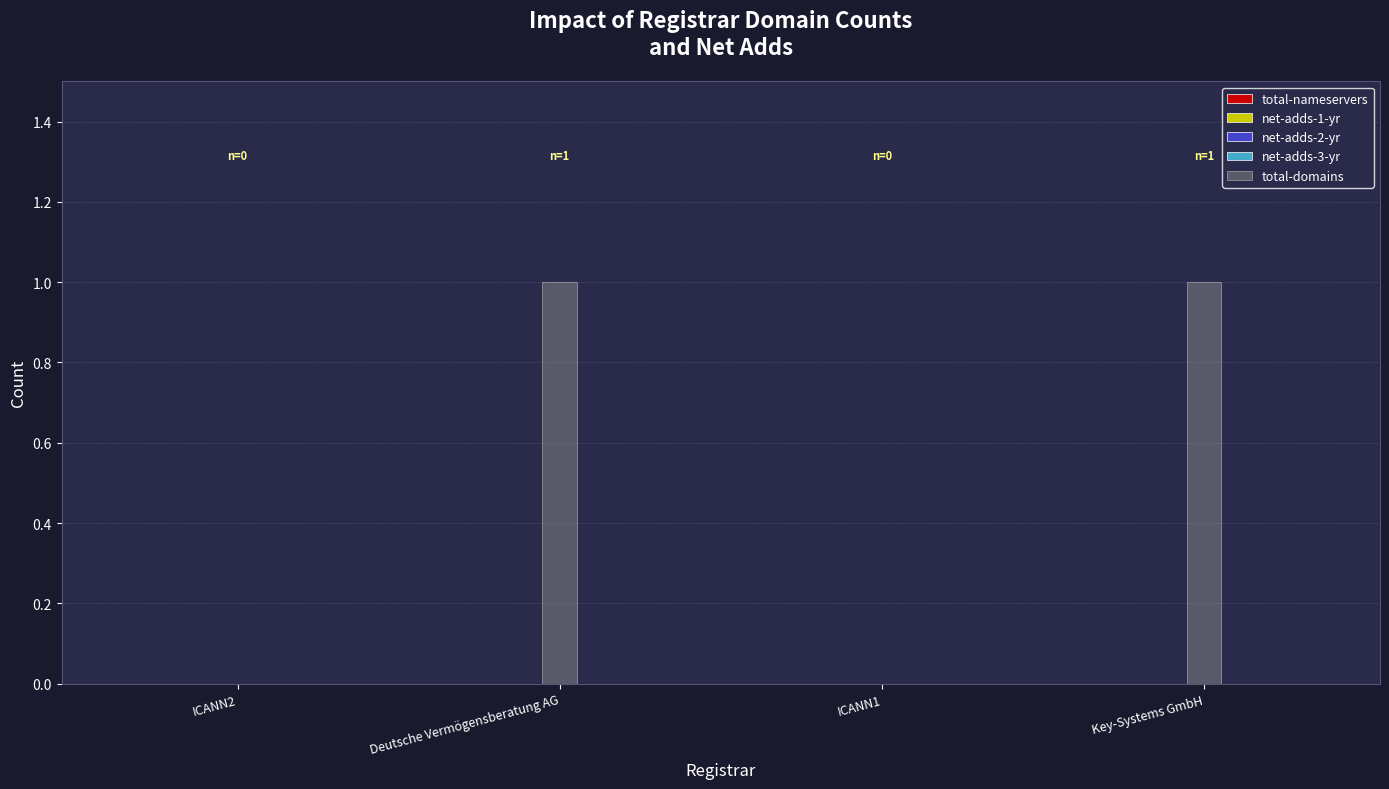

Count the number of categories in the chart.

4